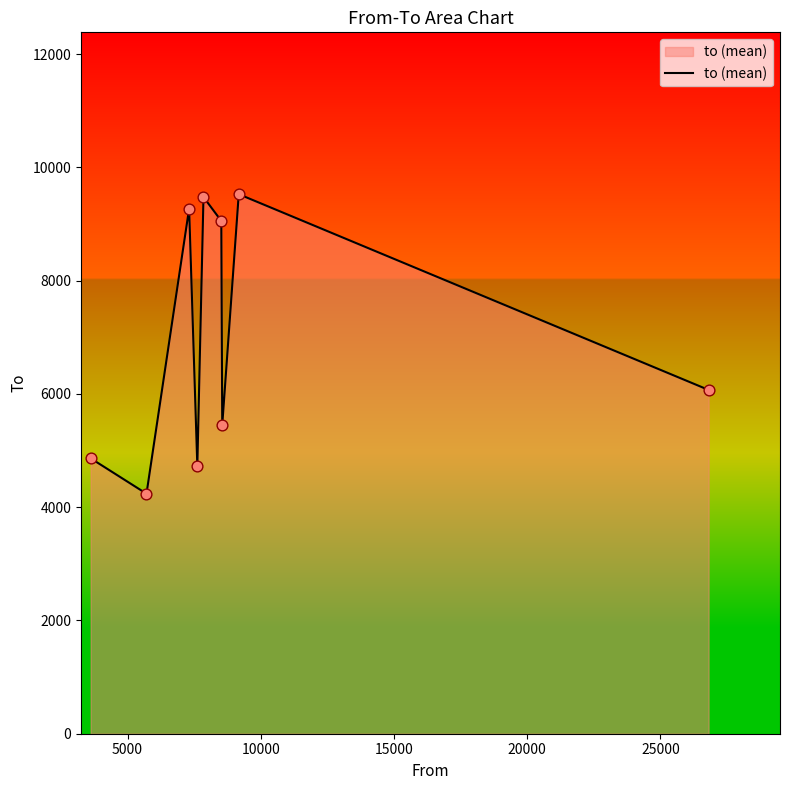

What is the difference between the maximum and minimum values?

5288.8